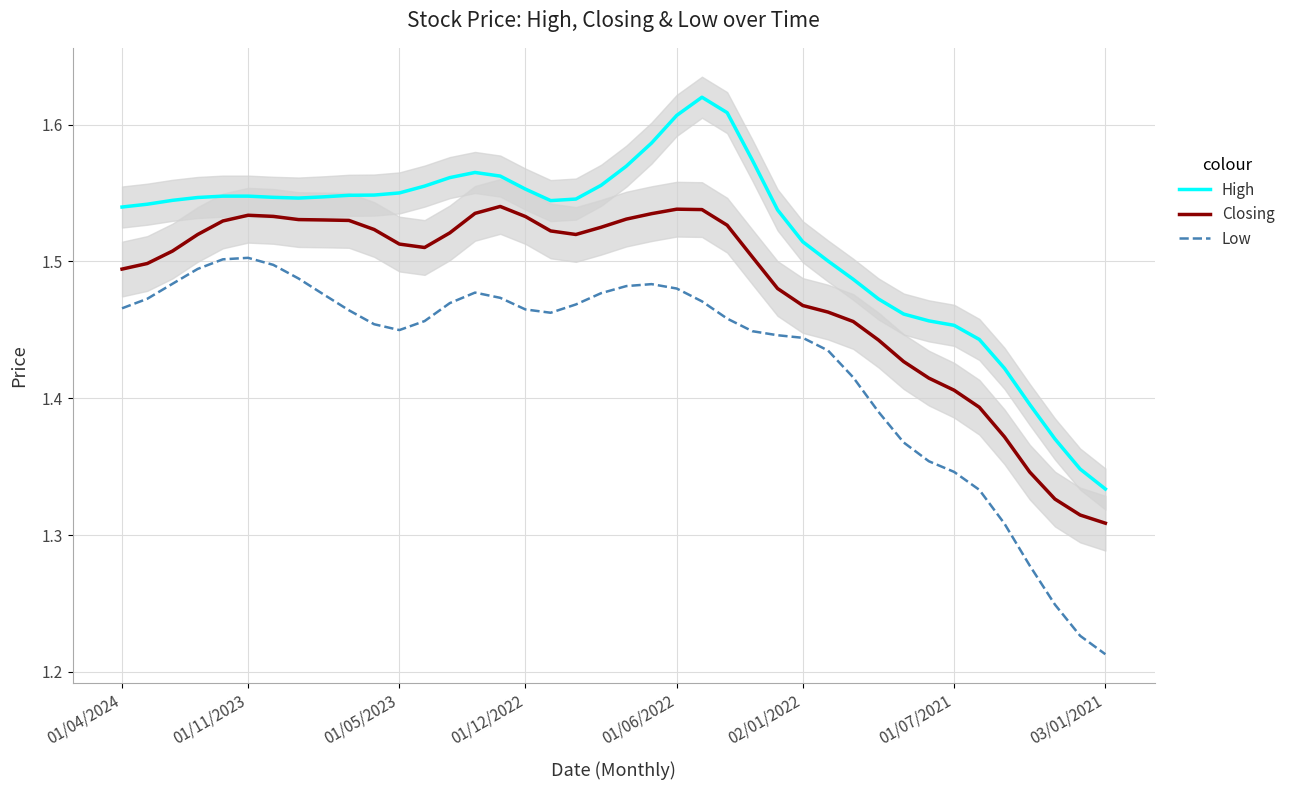

What is the difference between the second highest and second lowest values in the Closing series?

0.2